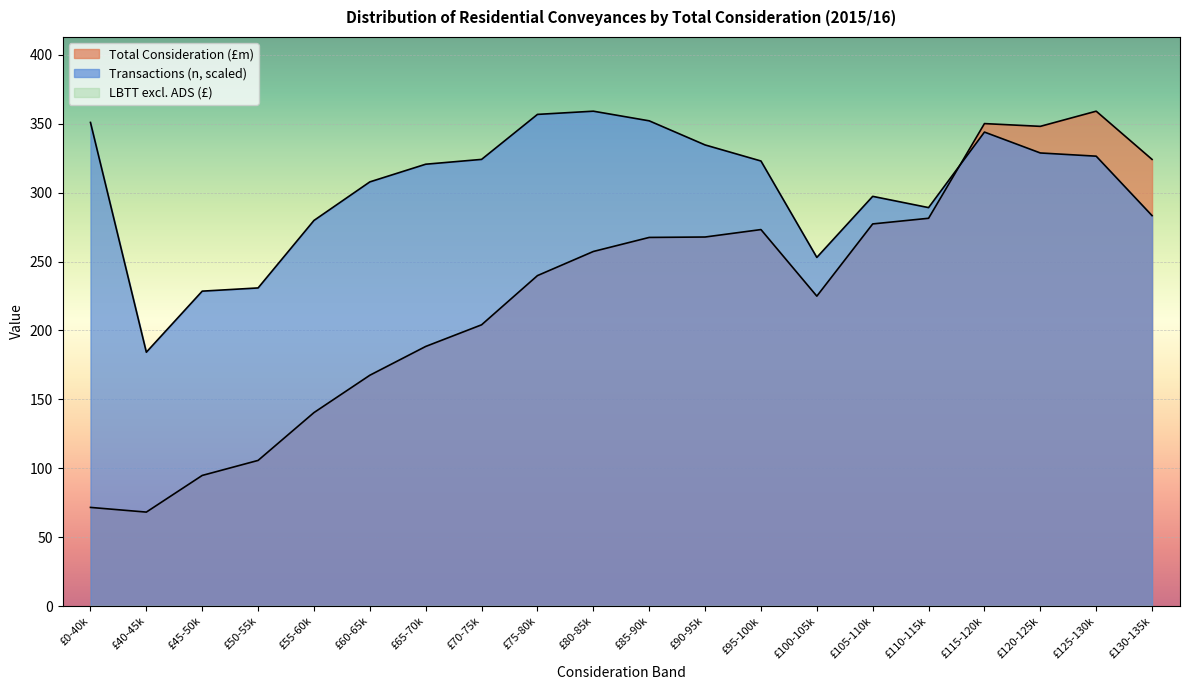

At which label is Total Consideration (£m) closest to 213?

£70-75k